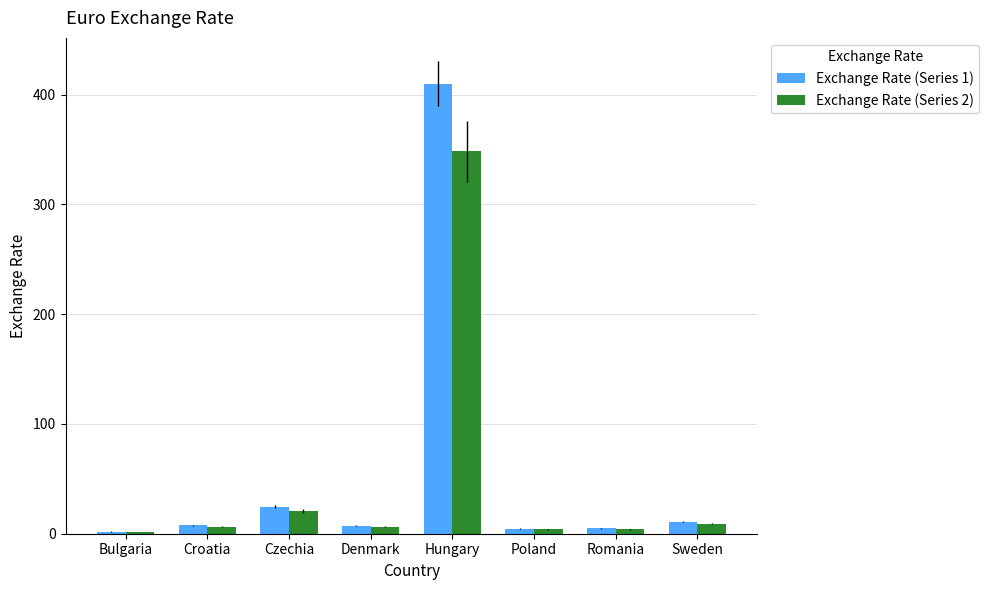

At which category is the sum across all series the highest?

Hungary